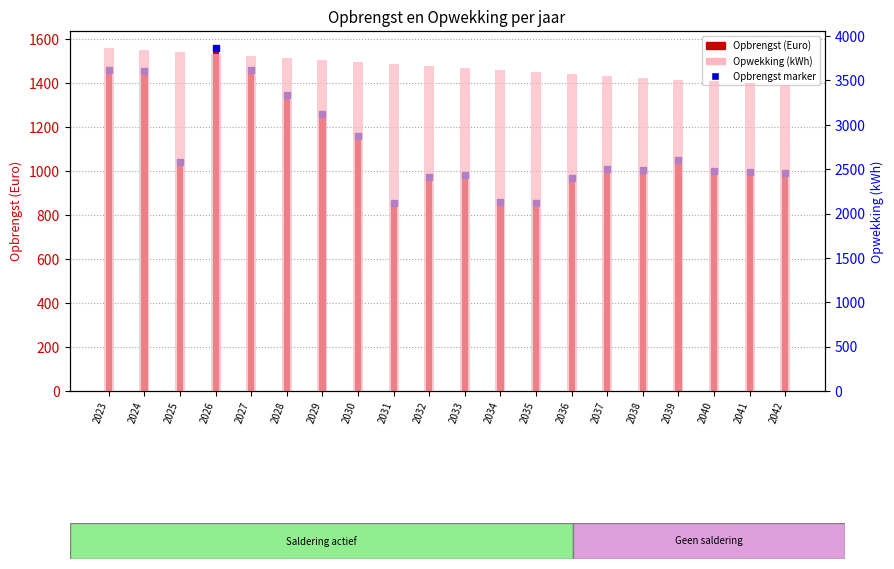

At which label does Opwekking reach its peak?

2023